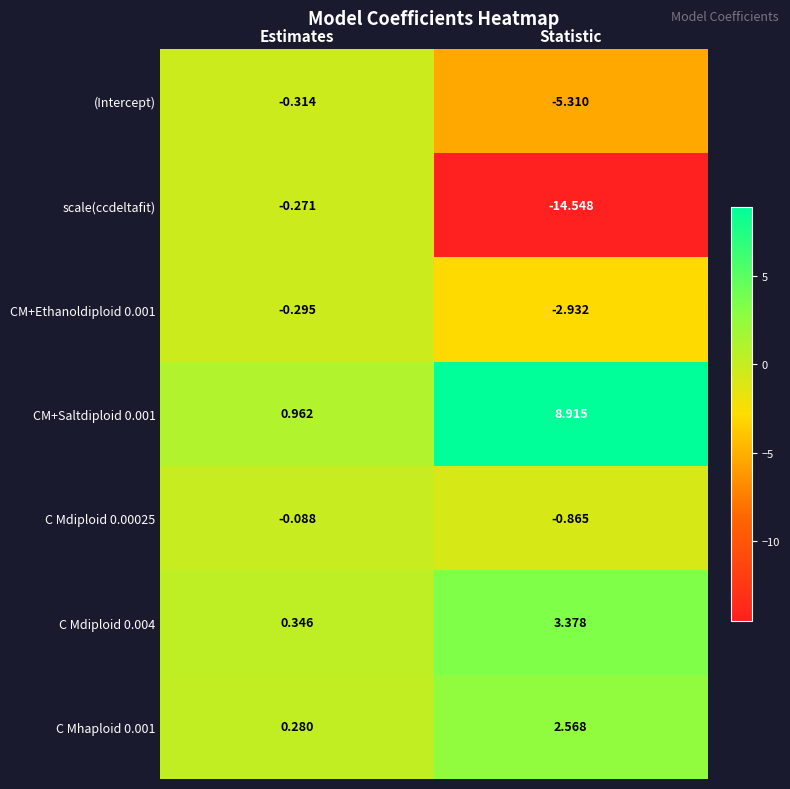

Where is CM+Saltdiploid 0.001 nearest to the value 4?

Estimates